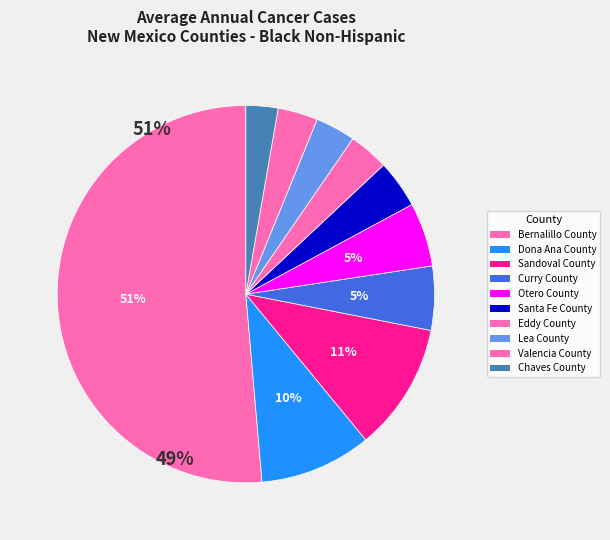

To the nearest percent, what is the difference between the largest and smallest slice percentages?

49%